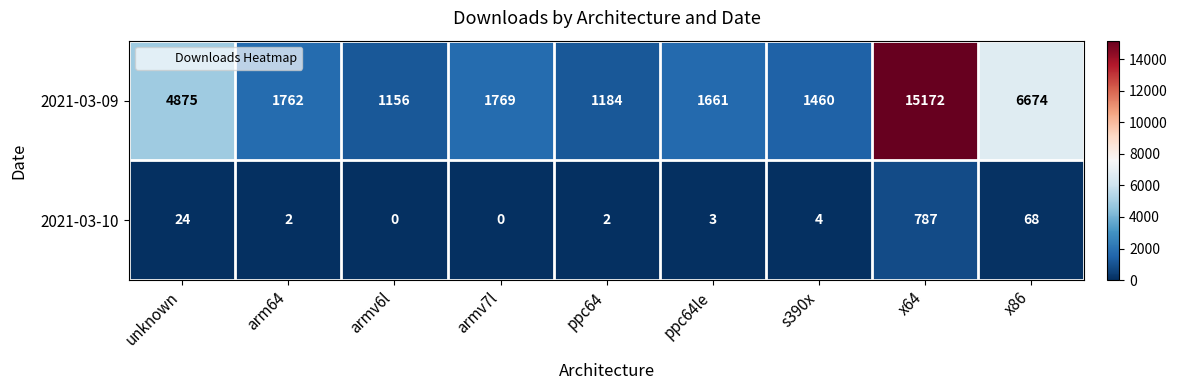

What is the spread (max minus min) of values at s390x?

1456